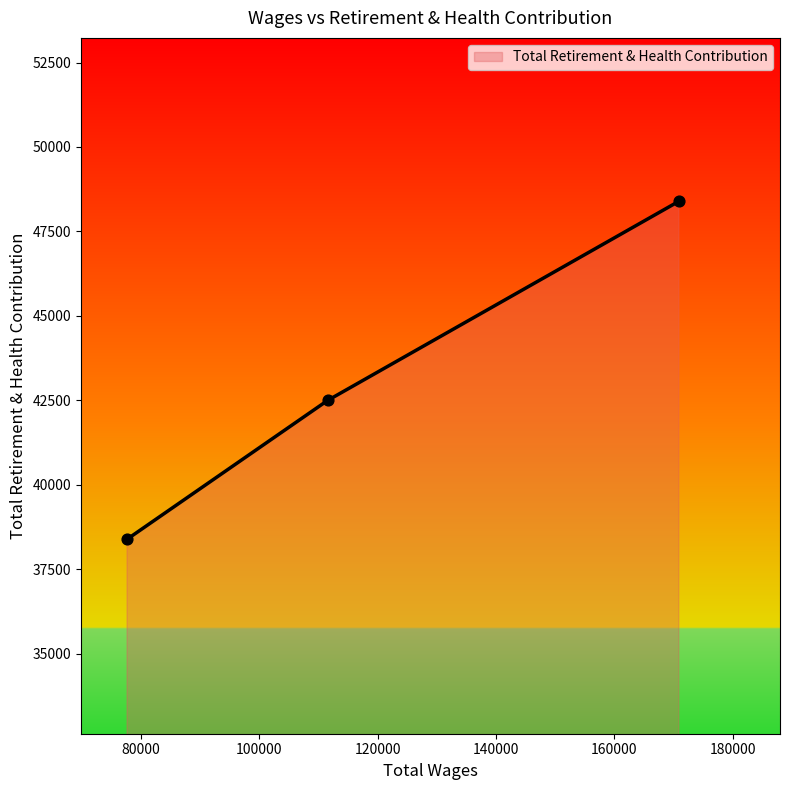

What is the minimum value shown in the chart?

38386